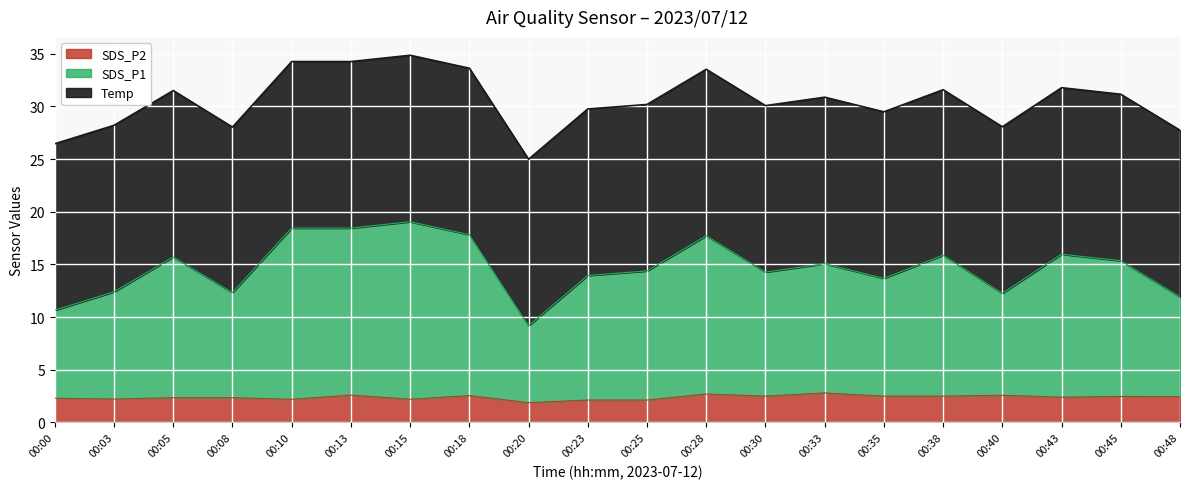

True or false: SDS_P2 has more than 2 points higher than both neighbors.

True